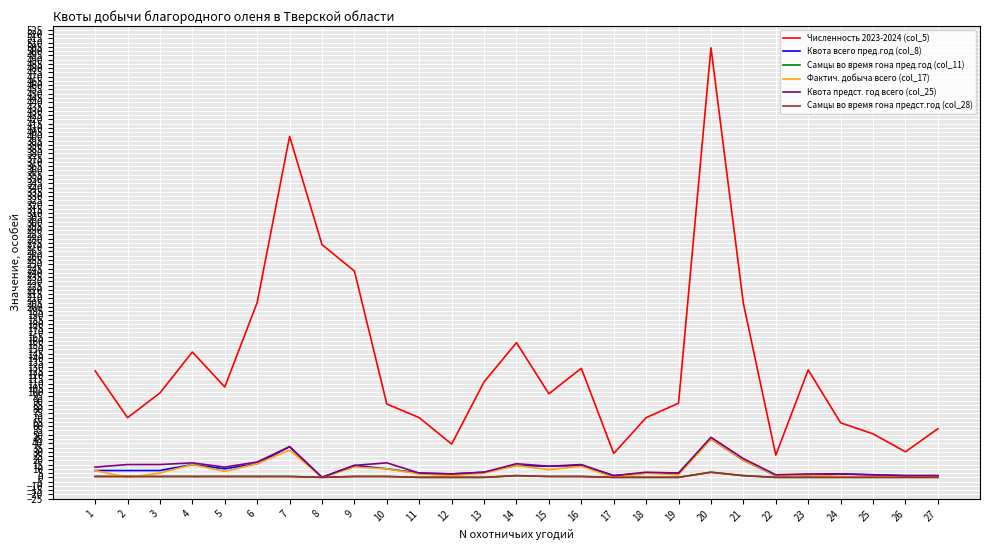

Reading left to right, transcribe all the data shown in this chart.

Численность 2023-2024 (col_5): 125	70	99	147	106	205	400	273	242	86	70	39	112	158	98	128	28	70	87	504	204	26	126	64	51	30	57
Квота всего пред.год (col_8): 8	8	8	15	10	16	36	0	14	10	5	4	6	14	13	14	2	5	5	45	20	2	3	4	3	2	2
Самцы во время гона пред.год (col_11): 1	1	1	1	1	1	1	0	1	1	0	0	0	2	1	1	0	0	0	6	2	0	0	0	0	0	0
Фактич. добыча всего (col_17): 8	0	5	15	7	16	32	0	12	10	4	2	5	14	9	13	0	5	3	45	20	2	3	1	0	2	0
Квота предст. год всего (col_25): 12	15	15	17	12	18	36	0	14	17	5	4	6	16	13	15	2	6	5	47	22	3	4	4	3	2	2
Самцы во время гона предст.год (col_28): 1	1	1	1	1	1	1	0	1	1	0	0	0	2	1	1	0	0	0	6	2	0	0	0	0	0	0